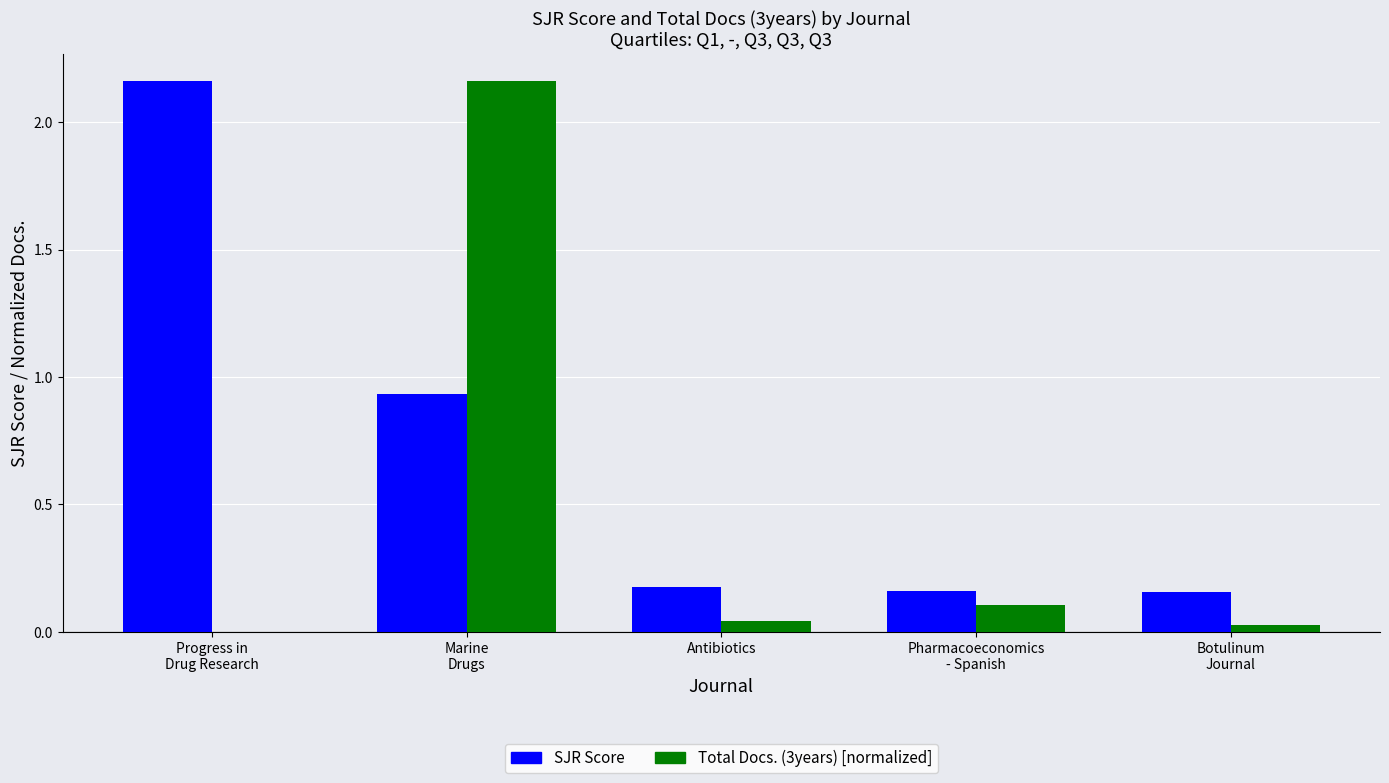

The value of SJR Score at Antibiotics is 0.1. True or false?

False